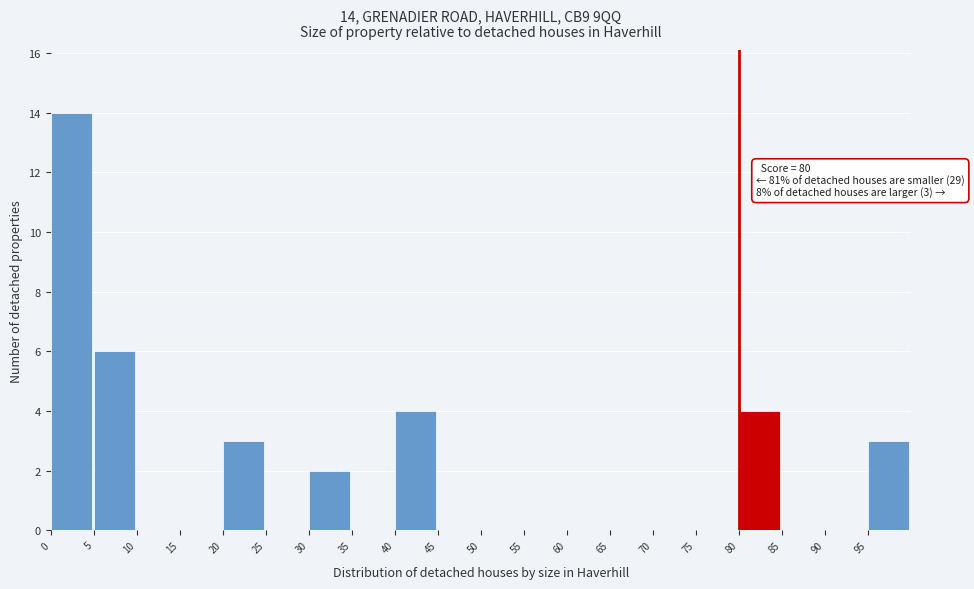

Which range on the x-axis has the tallest bar?

0 to 5